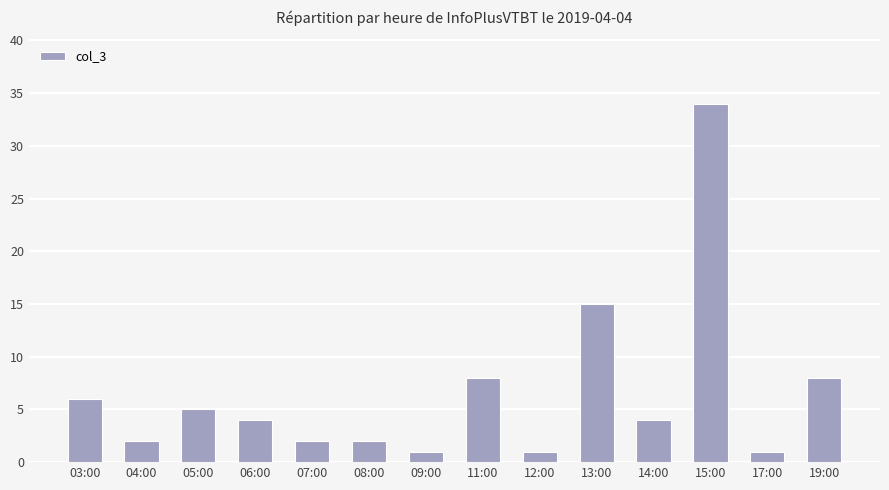

Is it true that the value at 06:00 is 6?

False